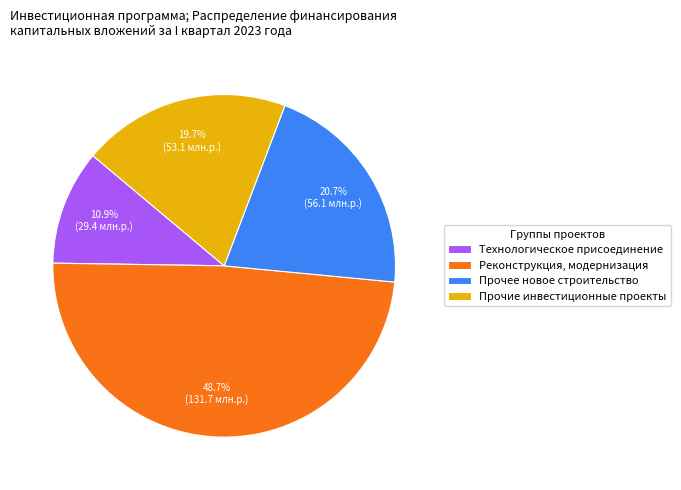

To the nearest percent, what is the combined percentage of Прочие инвестиционные проекты and Реконструкция, модернизация?

68%